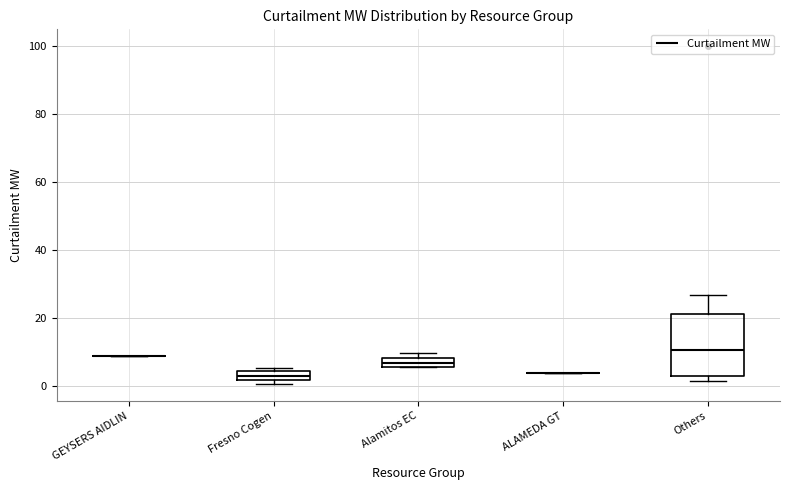

Which box is the tallest, from its lower edge to its upper edge?

Others